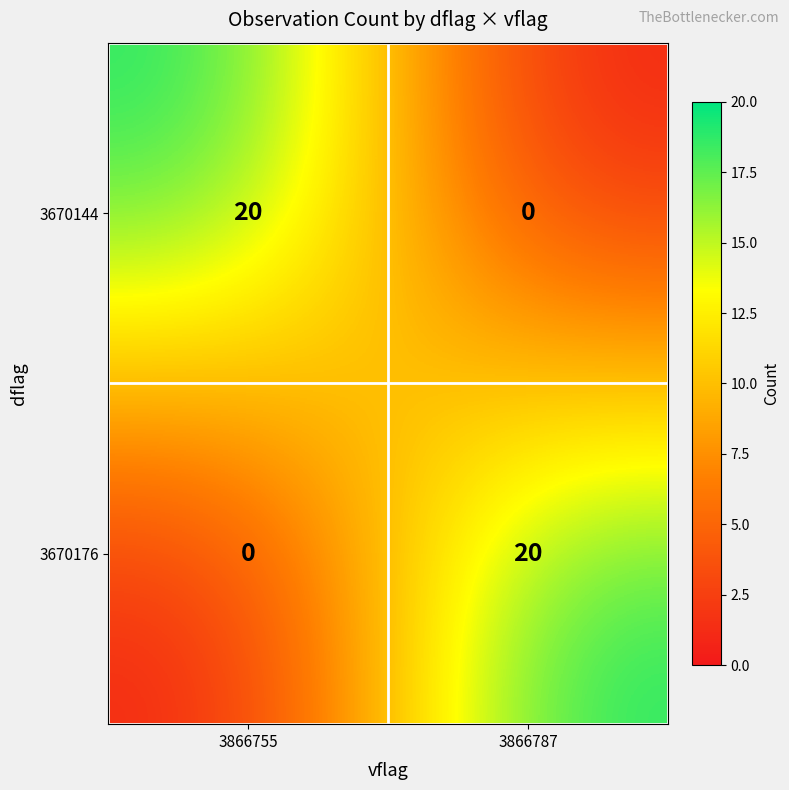

List the labels in order of 3670176 value, smallest first.

3866755, 3866787